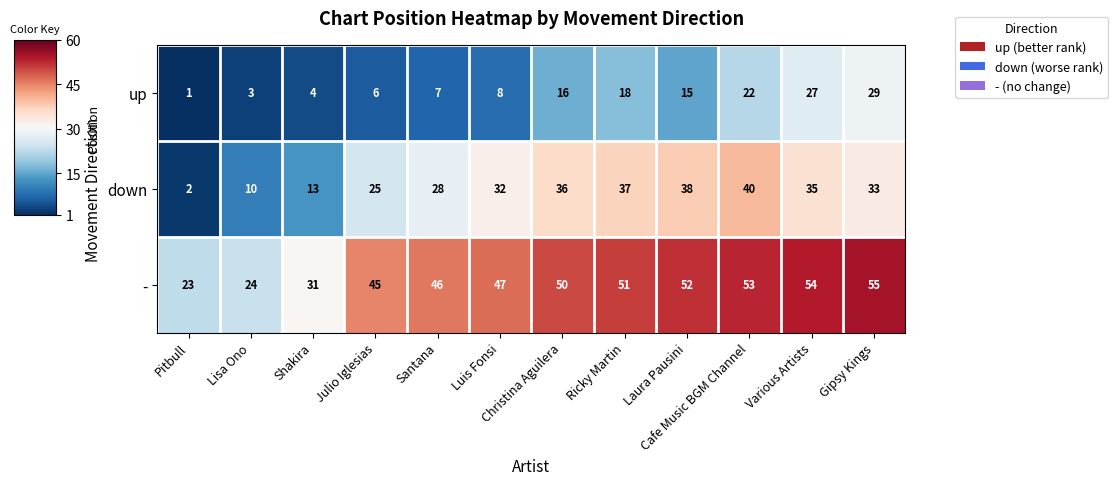

Is the value of up at Luis Fonsi greater than the value of down at Gipsy Kings?

No